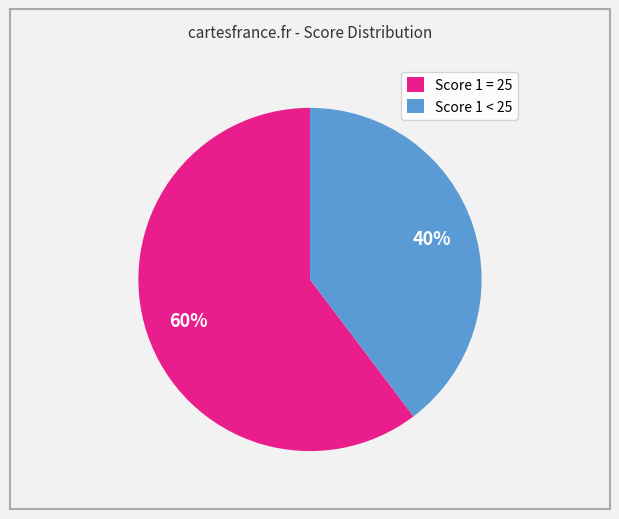

Count the number of slices in the pie.

2